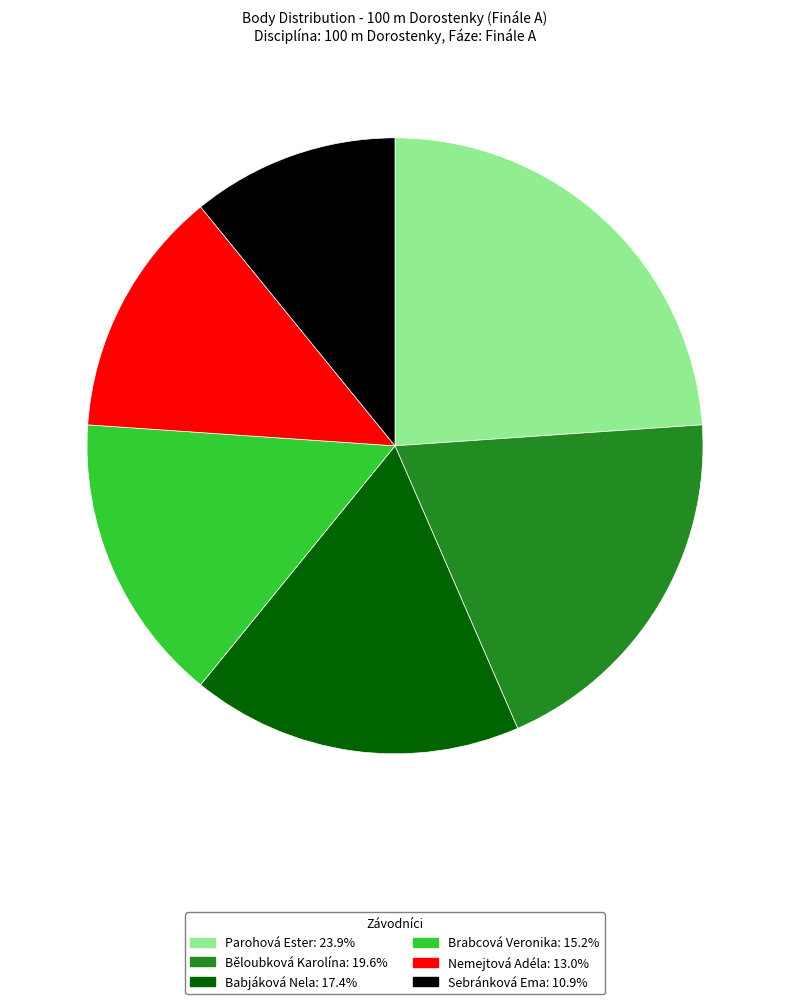

How many segments does this pie chart have?

6